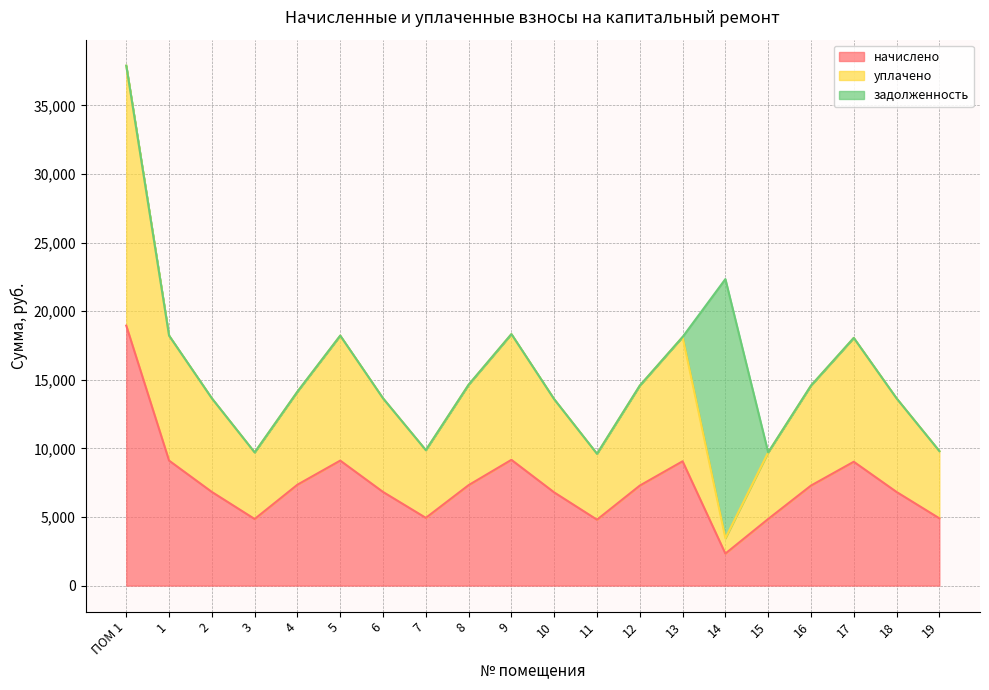

How many intersections are there between начислено and задолженность?

2